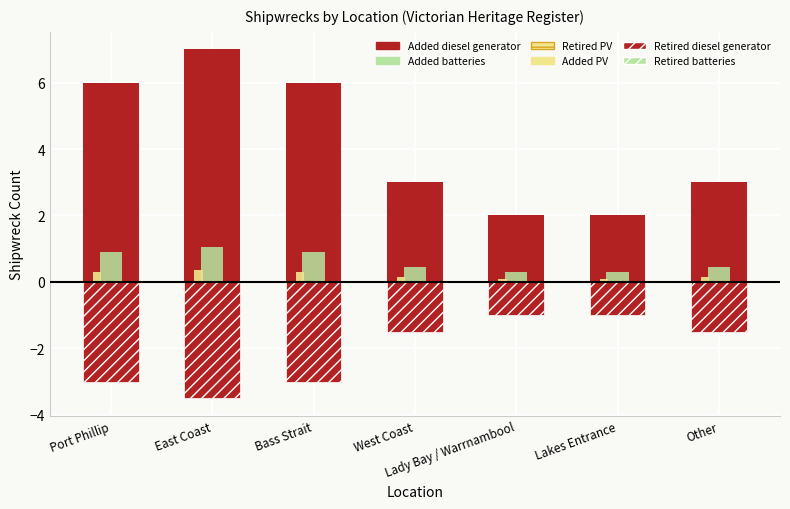

Read the Added PV value at Port Phillip.

0.3